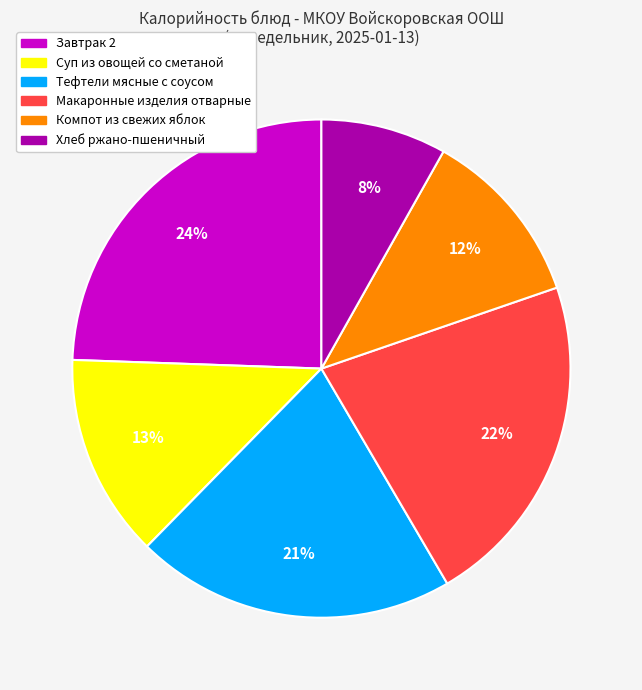

To the nearest percent, what is the difference between the largest and smallest slice percentages?

16%